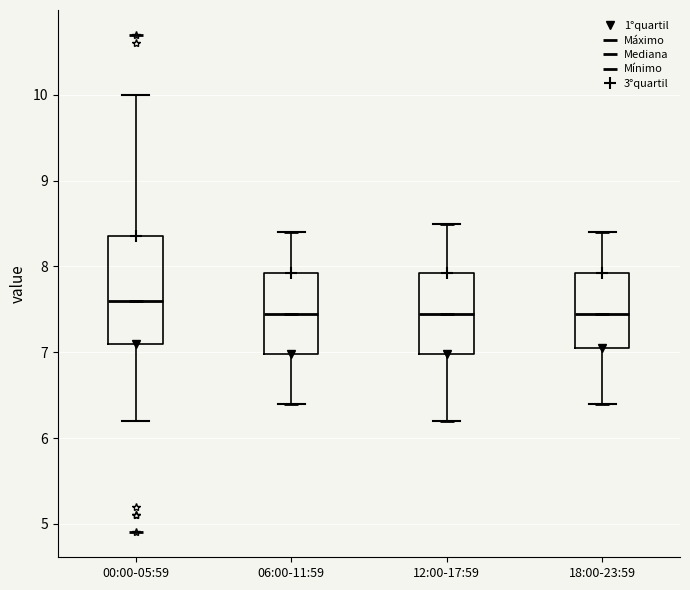

Reading left to right, transcribe this box plot: for each box, give where its median line is, the range the box spans, and where its two whiskers end, as read against the y-axis. The values are not printed on the chart, so give them approximately, as read against the axis.

00:00-05:59: median 7.6, box 7.1 to 8.4, whiskers 6.2 to 10.0
06:00-11:59: median 7.5, box 7.0 to 7.9, whiskers 6.4 to 8.4
12:00-17:59: median 7.5, box 7.0 to 7.9, whiskers 6.2 to 8.5
18:00-23:59: median 7.5, box 7.1 to 7.9, whiskers 6.4 to 8.4